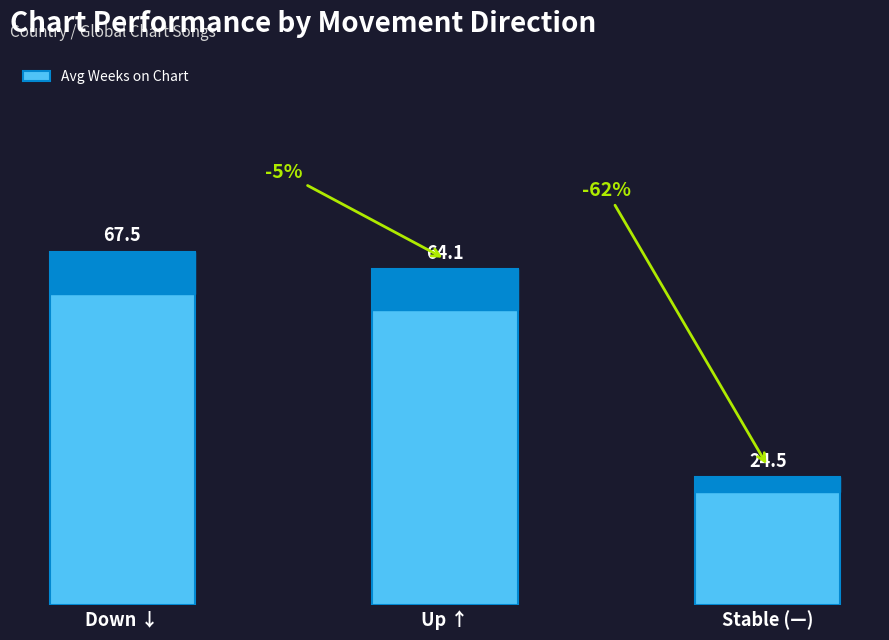

Are the bars horizontal?

No